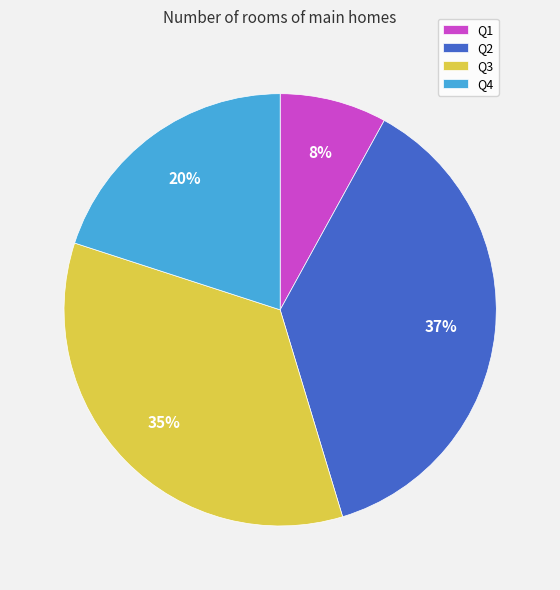

Rank the categories by value from highest to lowest.

Q2, Q3, Q4, Q1